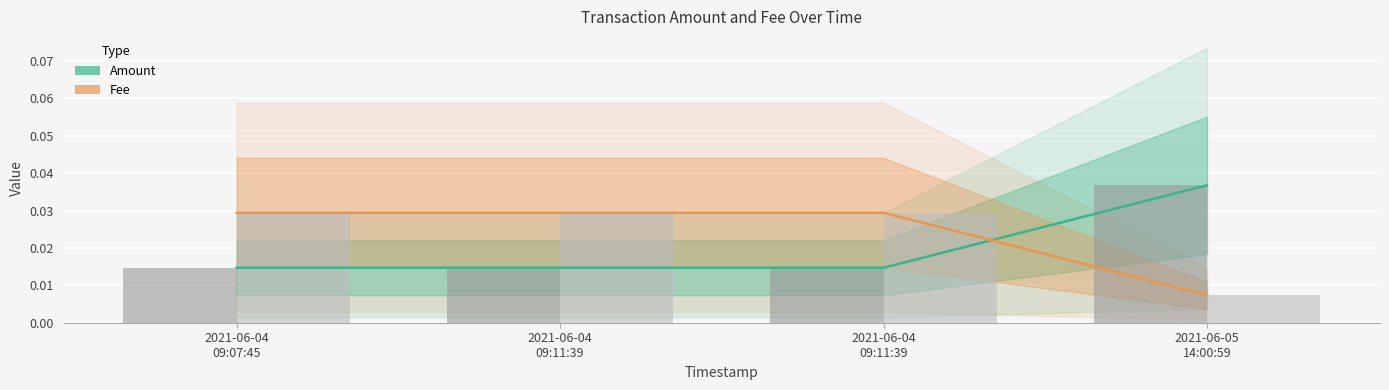

Is it true that Amount equals 0.0 at 2021-06-04
09:11:39?

False